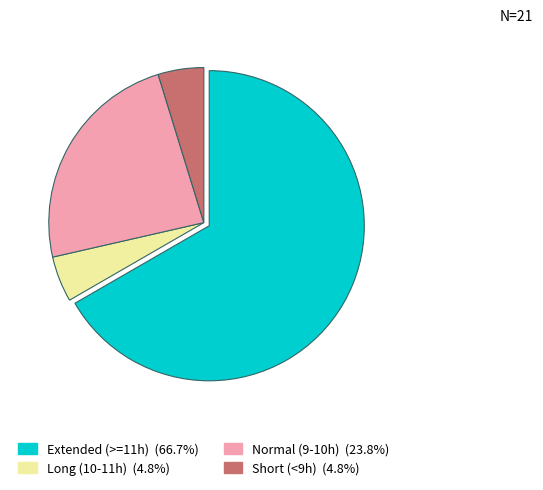

Does any single category account for the majority?

Yes